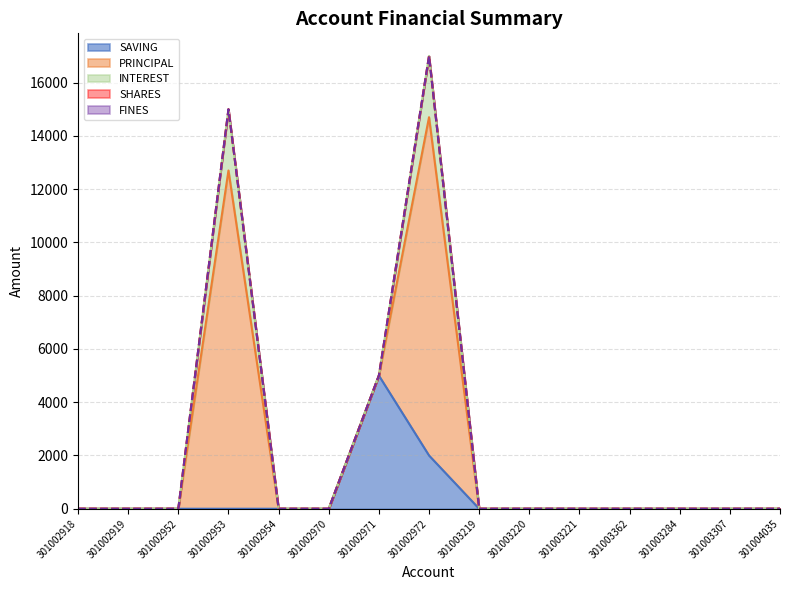

True or false: FINES and SHARES cross at least once.

False